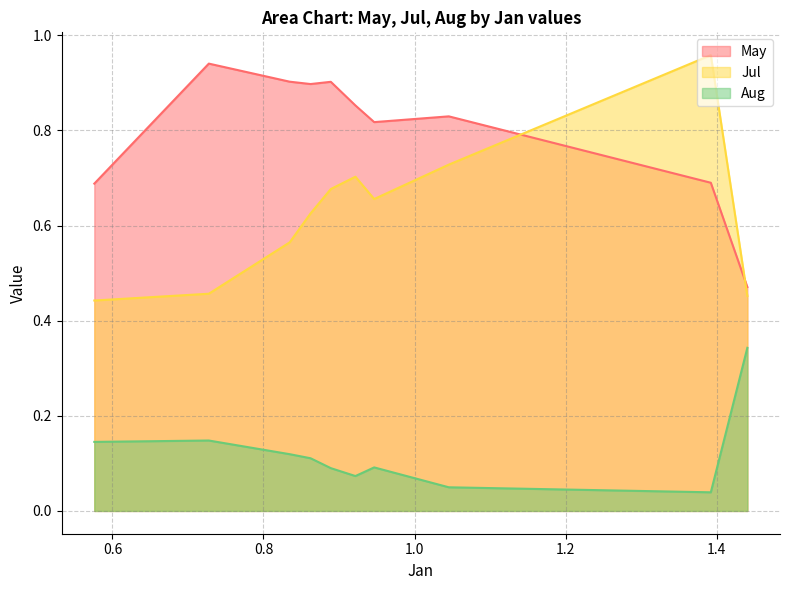

What is the difference between the maximum and minimum values in the May series?

0.5